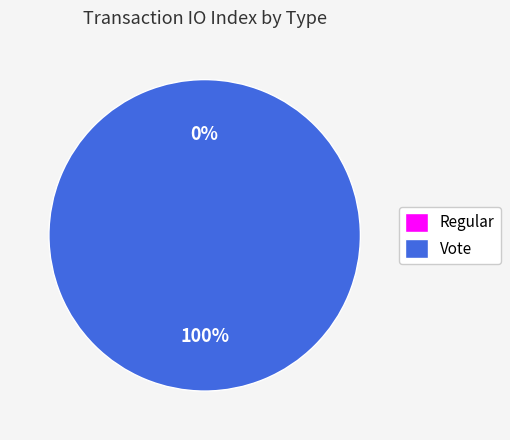

To the nearest percent, what is the average slice percentage?

50%